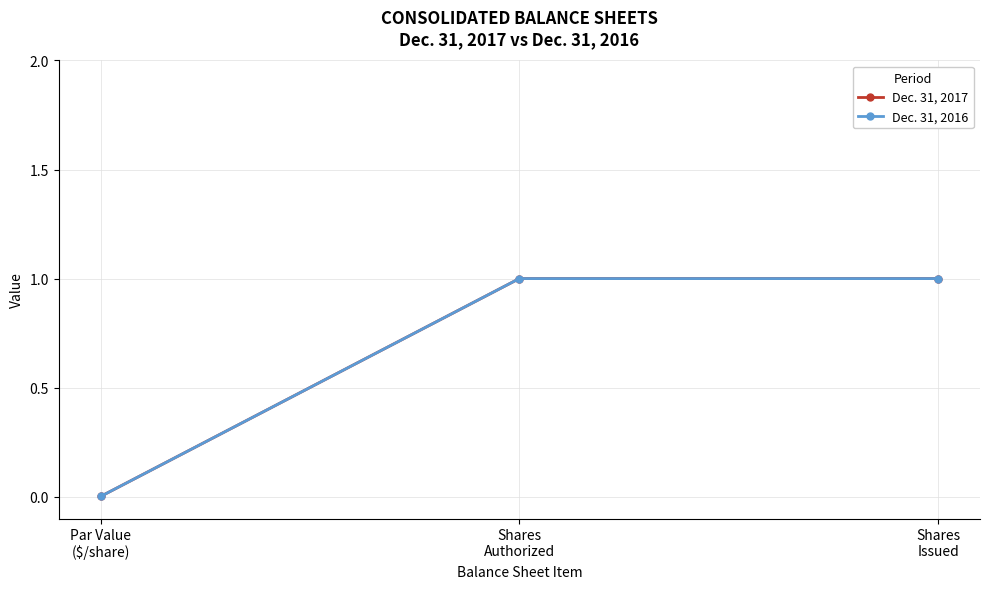

True or false: Dec. 31, 2016 has a value of 0.6 at Shares
Authorized.

False